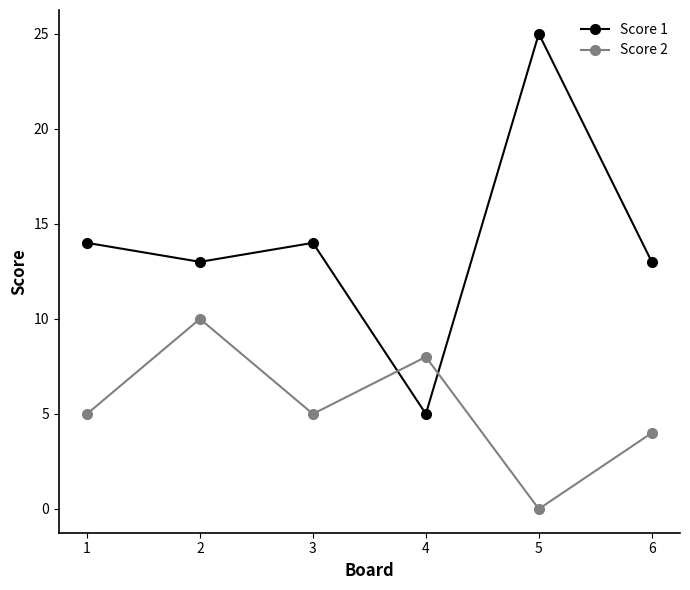

Count the Score 2 values in the range 4 to 8.

4